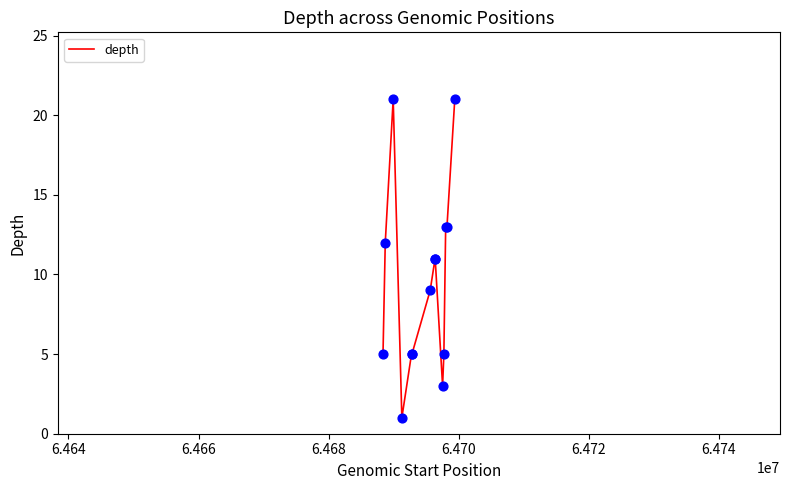

What is the greatest value displayed?

21